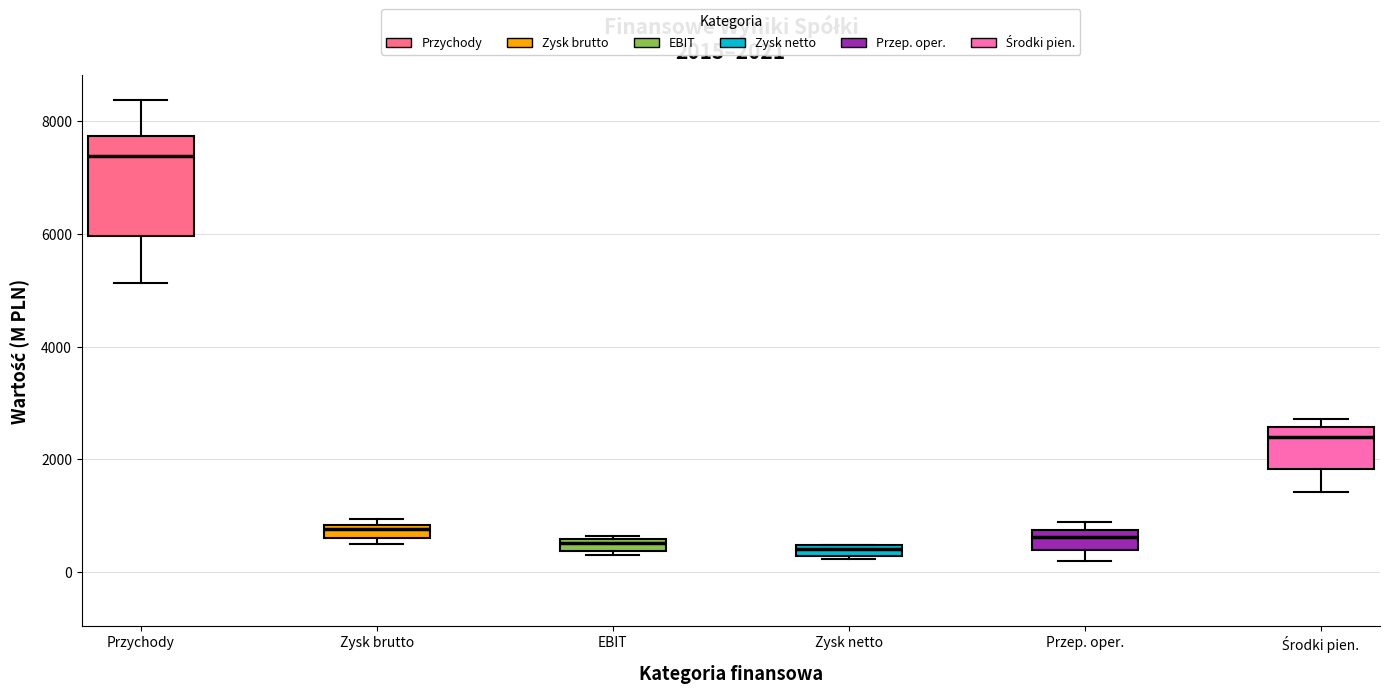

Which box has the highest median line?

Przychody